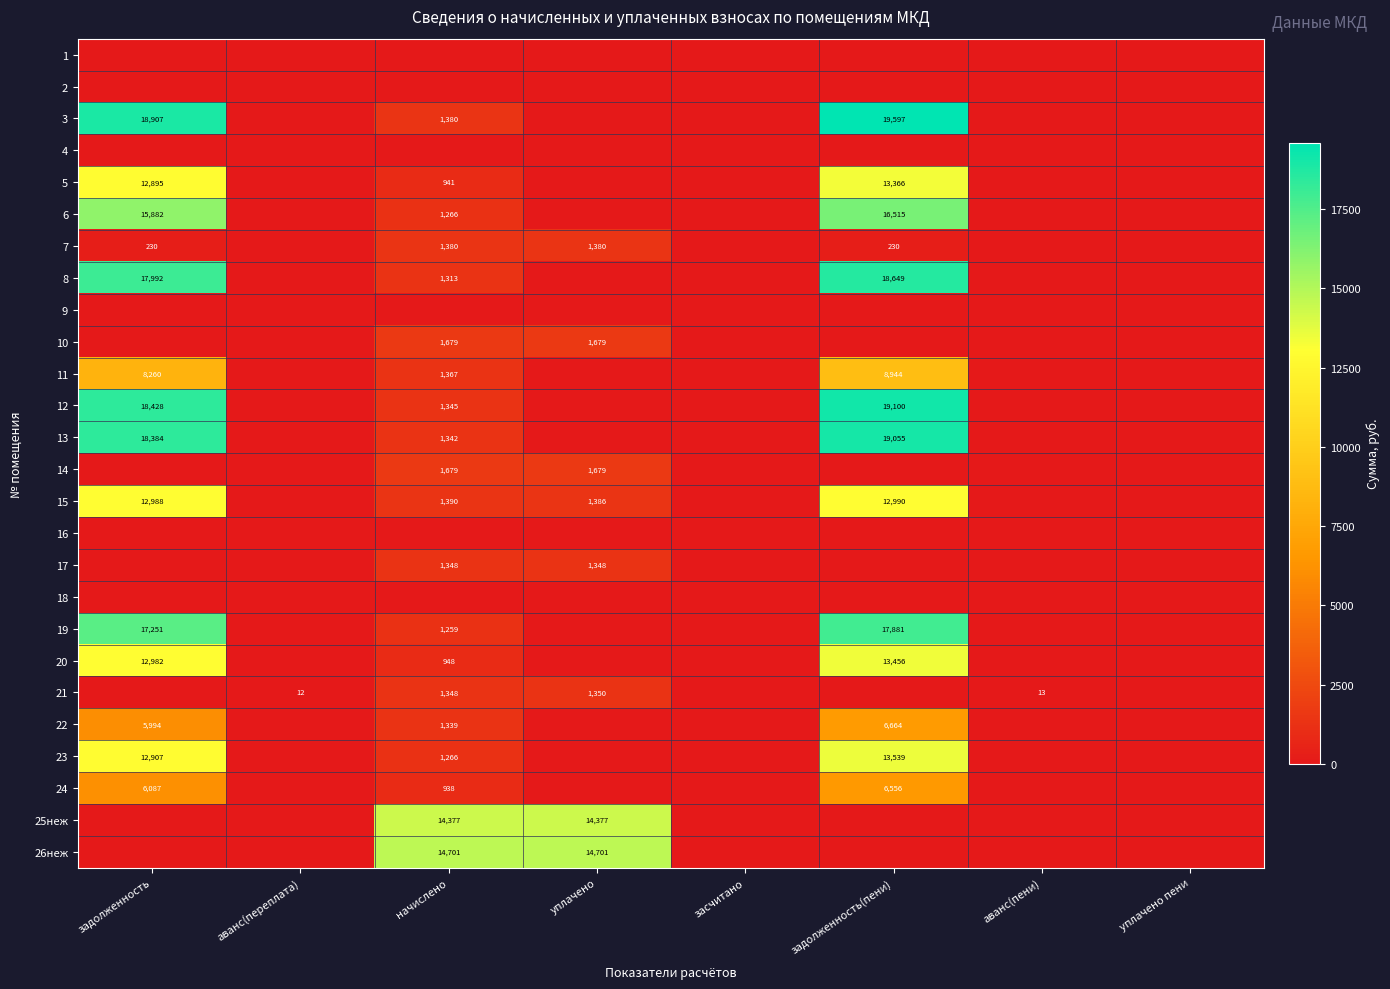

Is it true that 6 equals 16515 at задолженность(пени)?

True